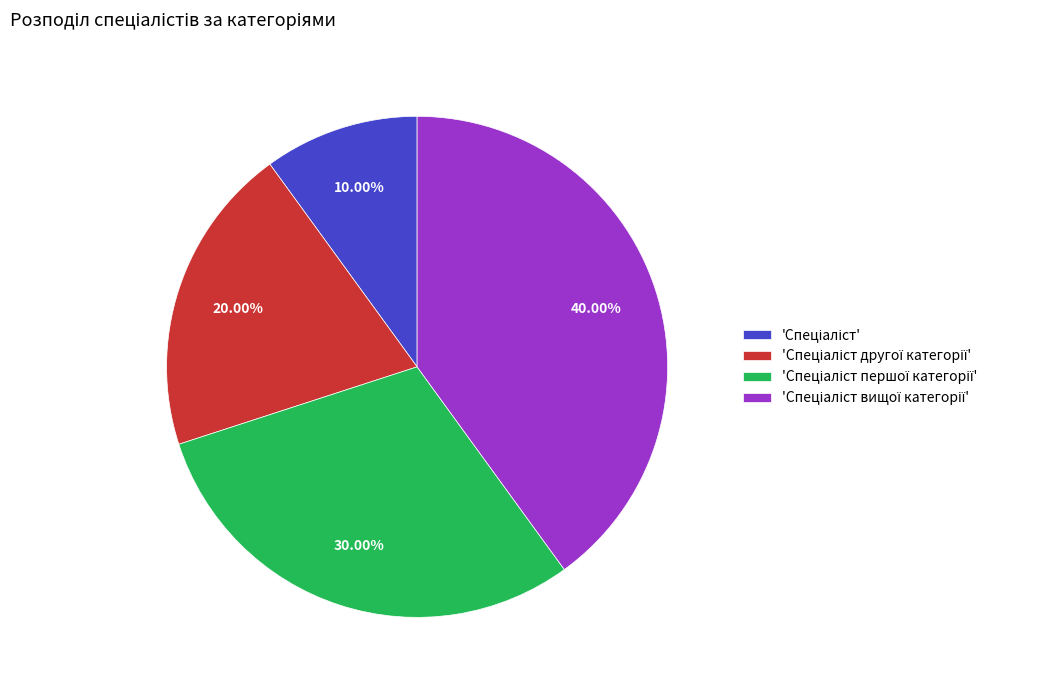

Does any single category account for the majority?

No